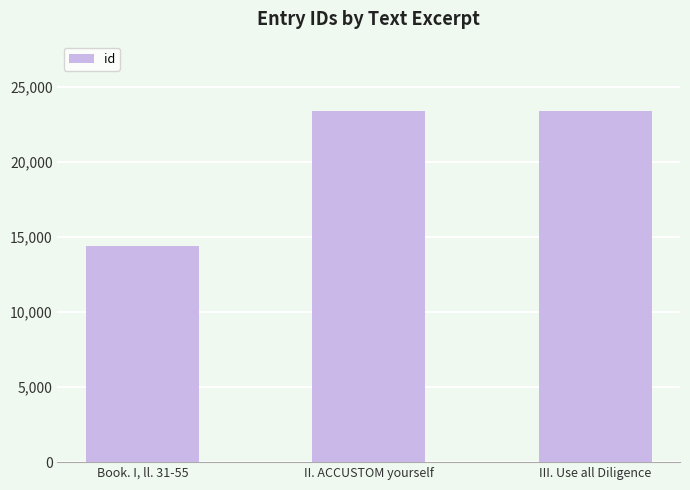

What is the approximate value at Book. I, ll. 31-55, to the nearest 50?

14400